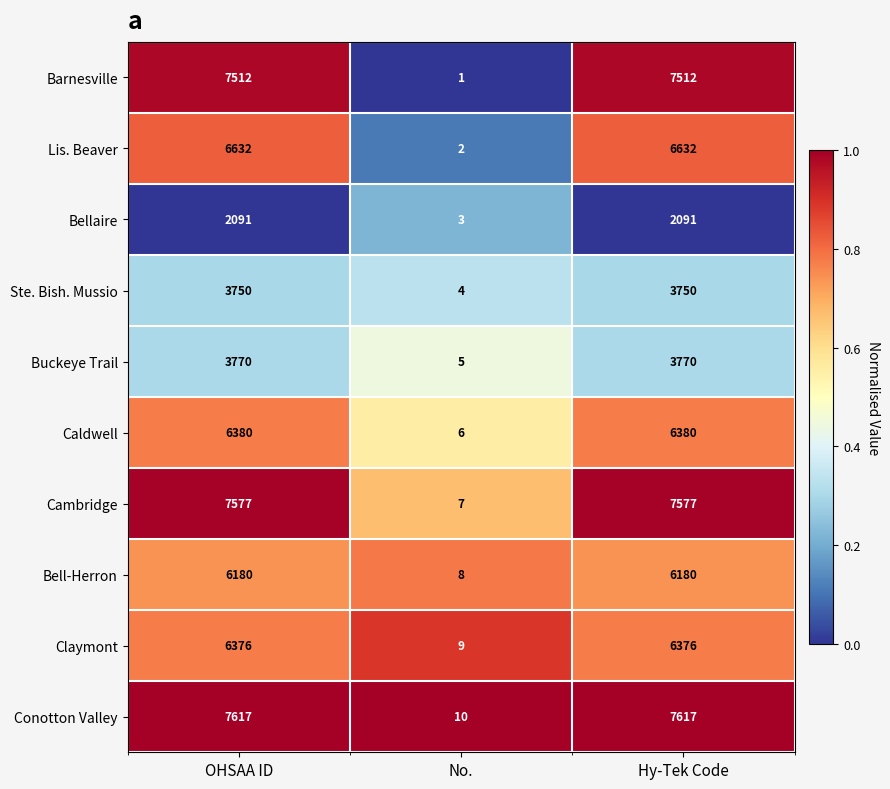

At which category does the chart reach its minimum across all series?

No.